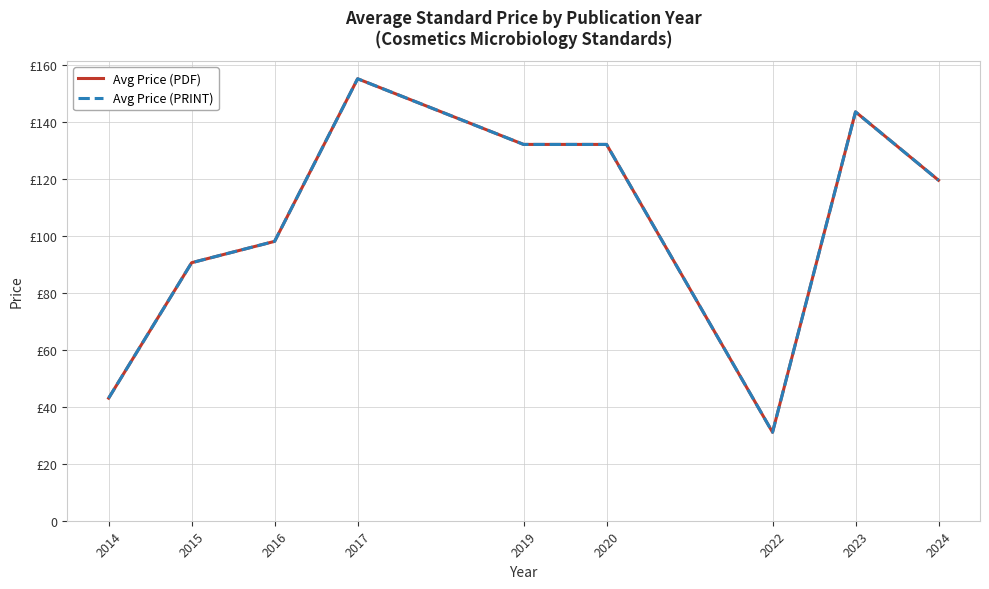

At which label does Avg Price (PRINT) reach its peak?

2017